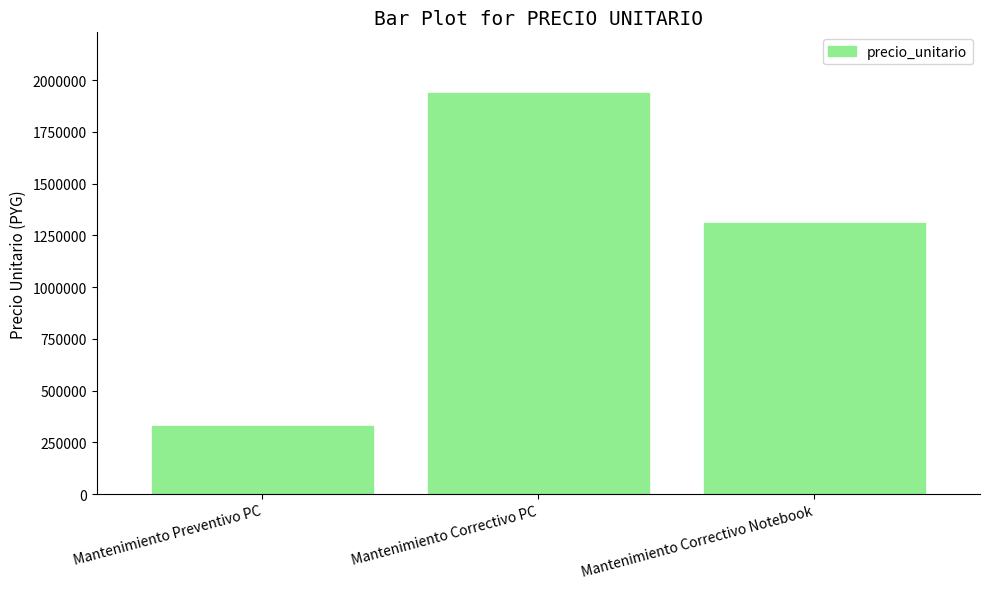

Which has a higher value, Mantenimiento Correctivo PC or Mantenimiento Preventivo PC?

Mantenimiento Correctivo PC